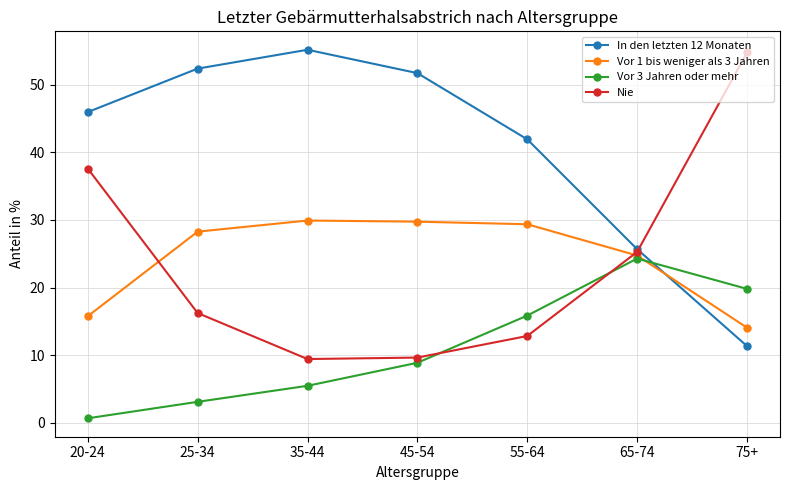

What is the lowest value of the In den letzten 12 Monaten series?

11.3